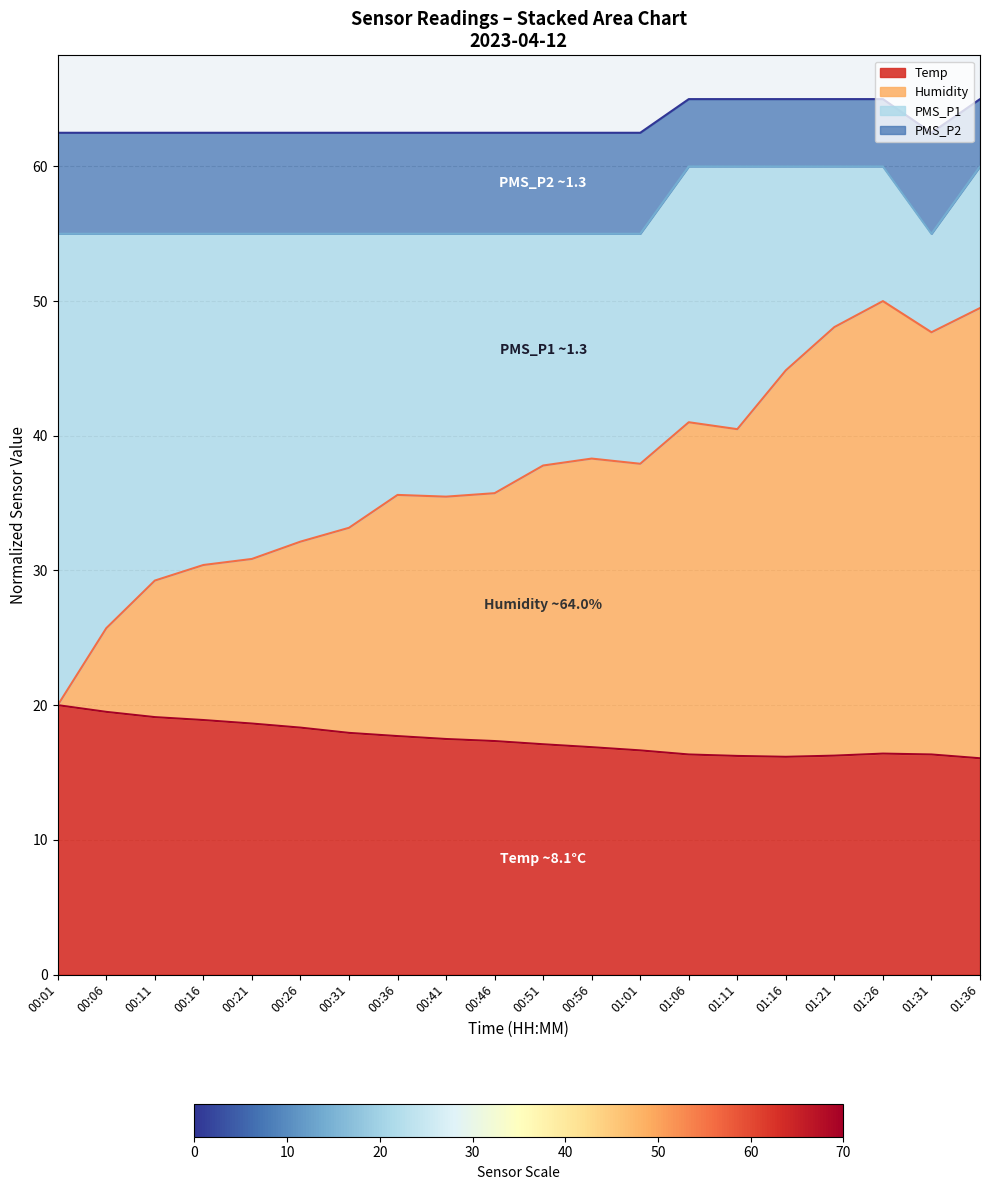

How many data points in Temp are less than 17?

9